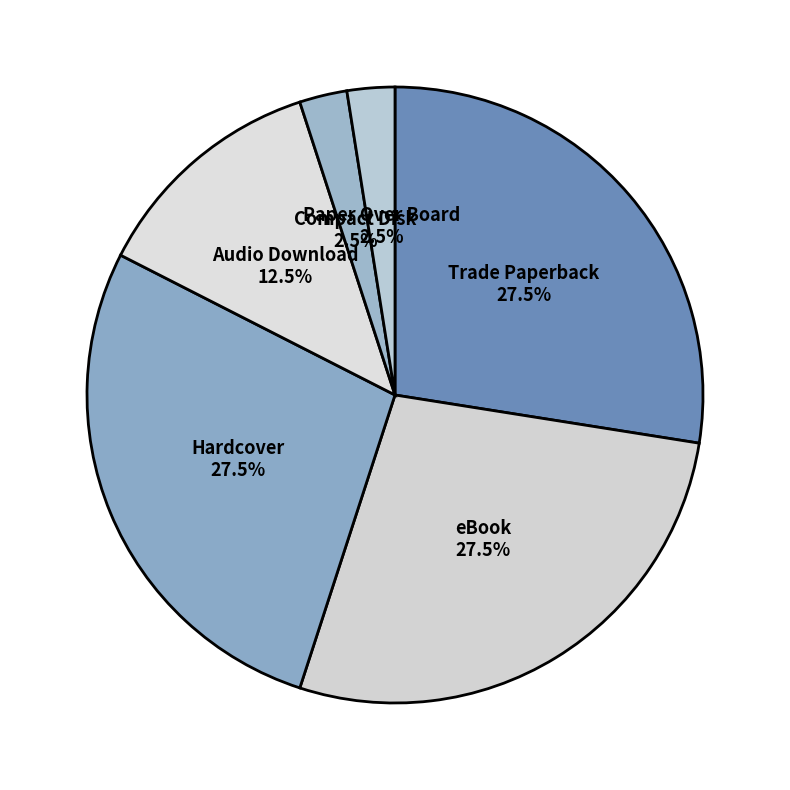

Count the number of slices in the pie.

6